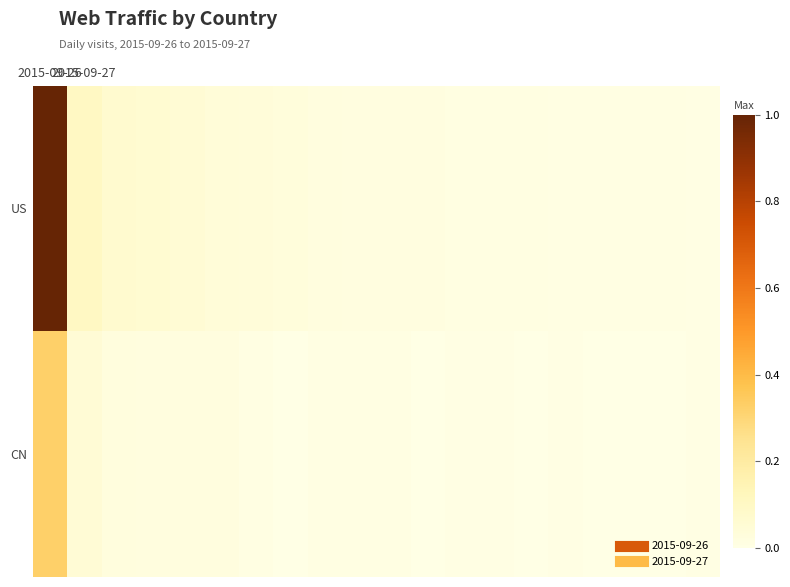

Which series has the largest range (max minus min)?

US